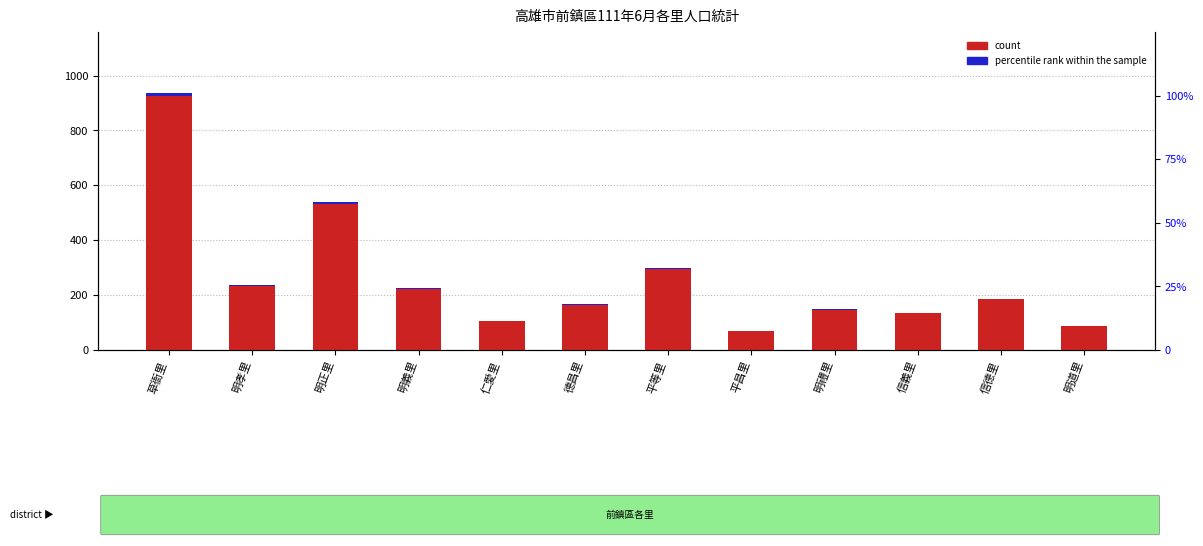

Reading left to right, extract all data points from this chart.

count: 927.0	233.0	533.0	223.0	104.0	164.0	295.0	68.0	146.0	134.0	185.0	86.0
percentile rank within the sample: 9.9	2.8	6.1	2.7	1.4	2.2	3.4	0.8	1.7	1.6	2.6	1.2